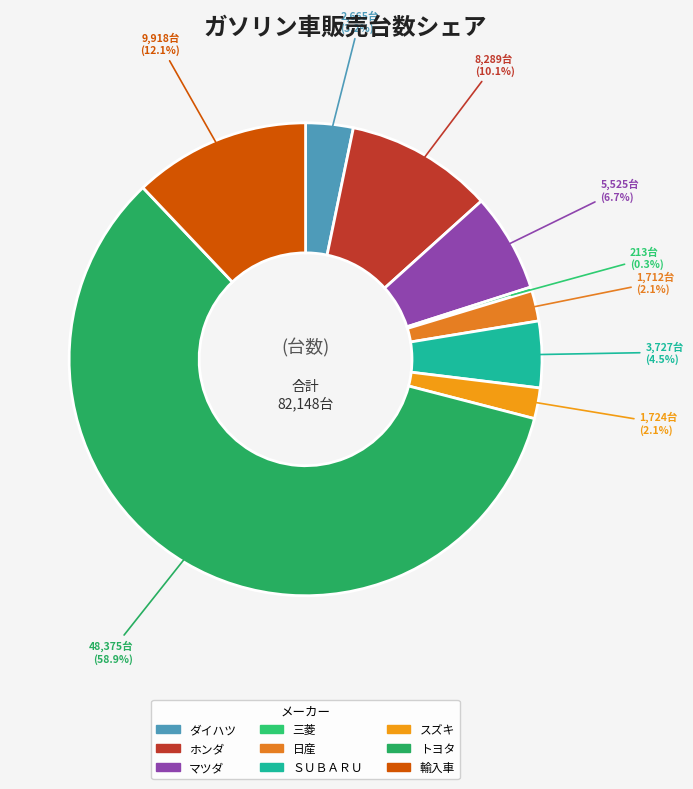

To the nearest percent, what is the difference between the 輸入車 and ＳＵＢＡＲＵ slice percentages?

8%